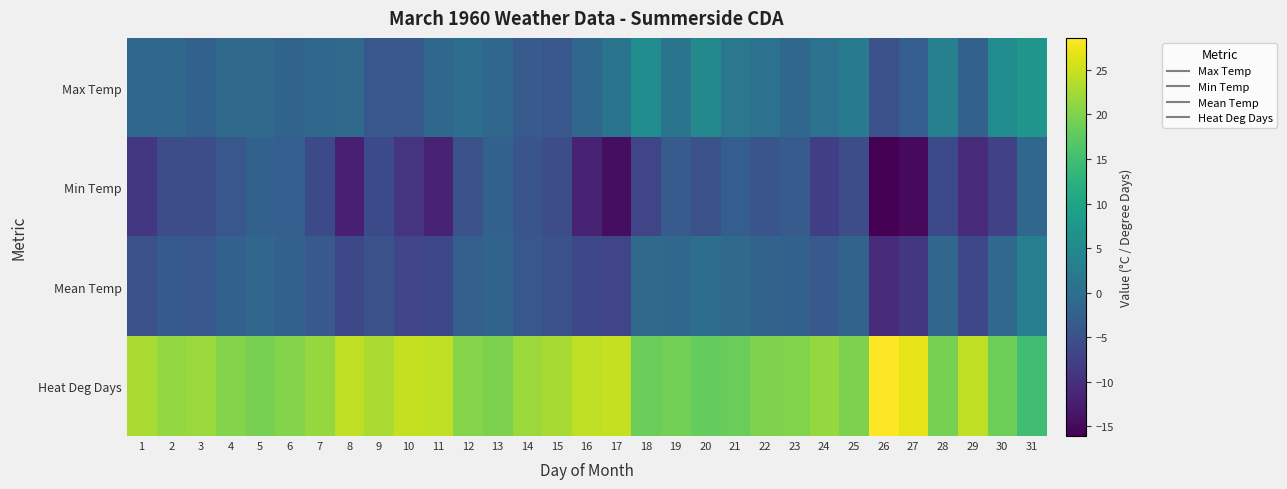

What is the difference between the highest and lowest values at 17?

39.1